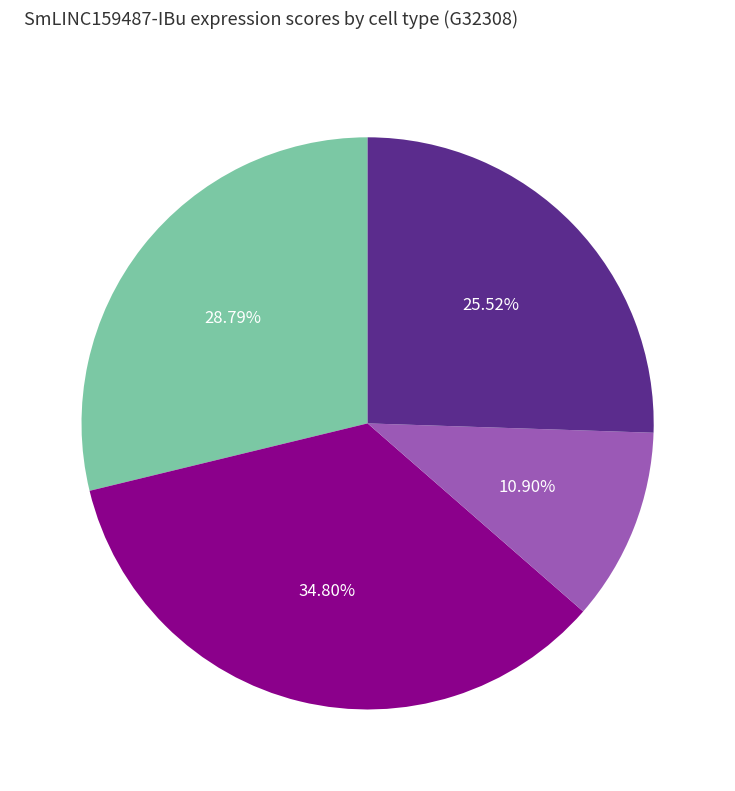

How many segments does this pie chart have?

4